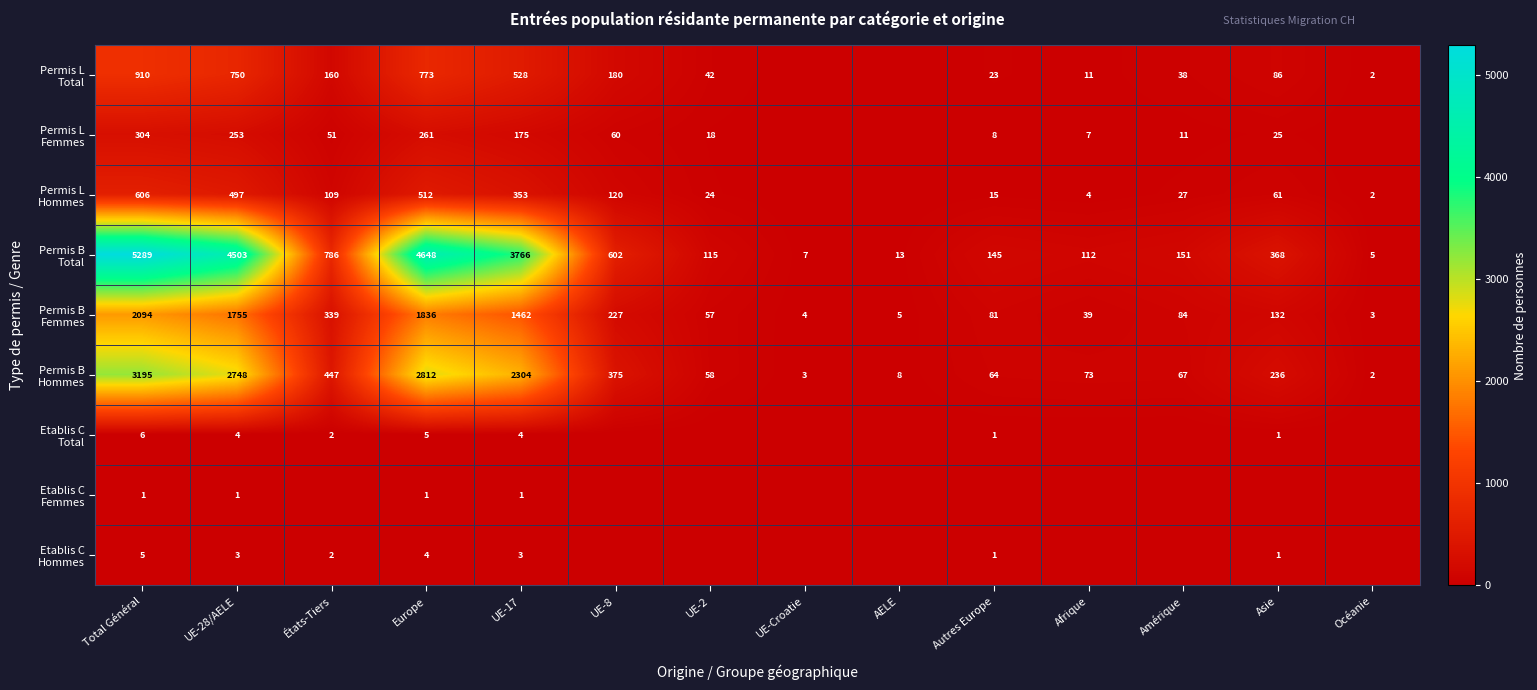

Read the Permis B Total value at Afrique, to the nearest 50.

100